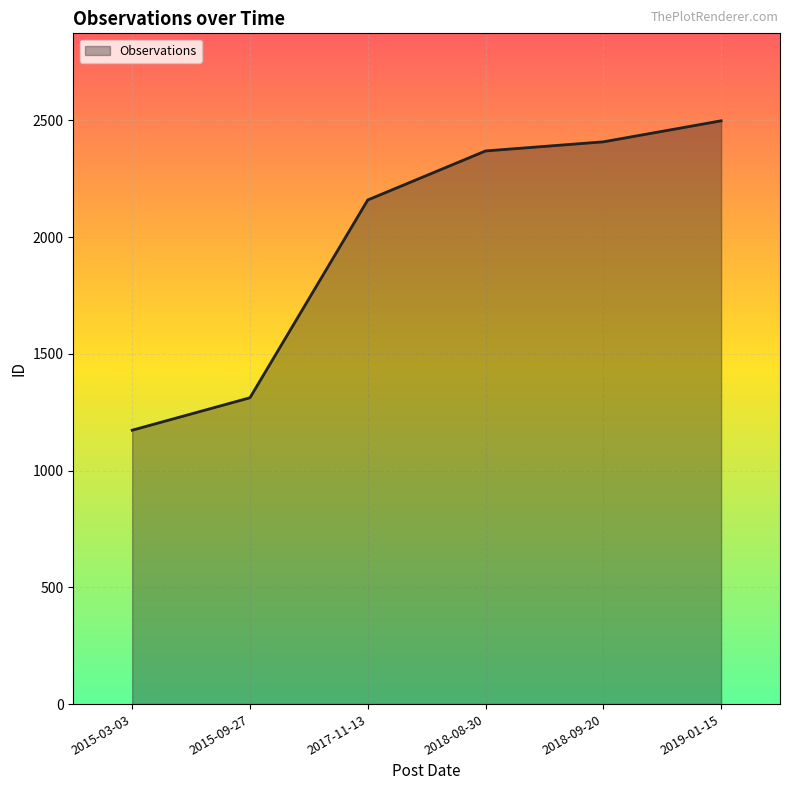

Does the chart have visible grid lines?

Yes